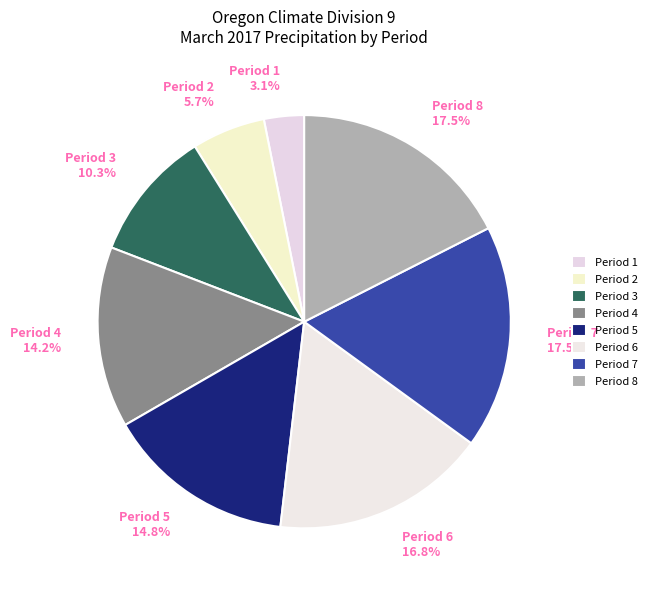

Does Period 3 account for over 50% of the chart?

No